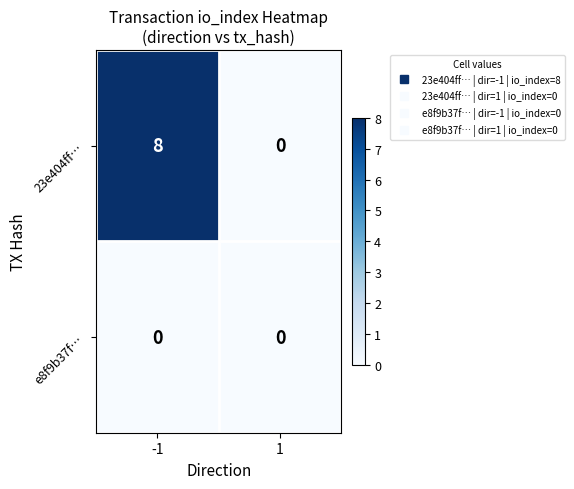

Reading right to left, what are all the values shown in this chart?

23e404ff…: 0	8
e8f9b37f…: 0	0